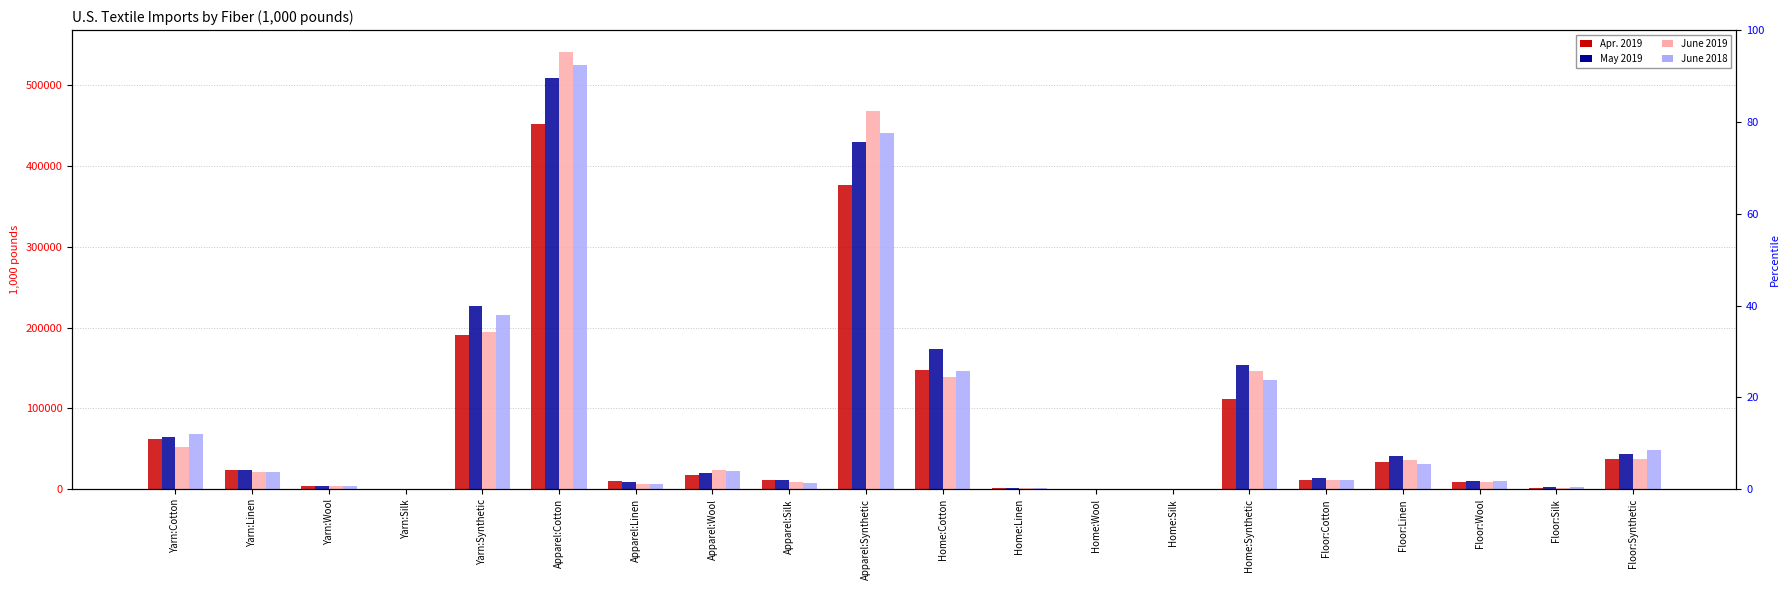

At which category is the sum across all series the highest?

Apparel:Cotton